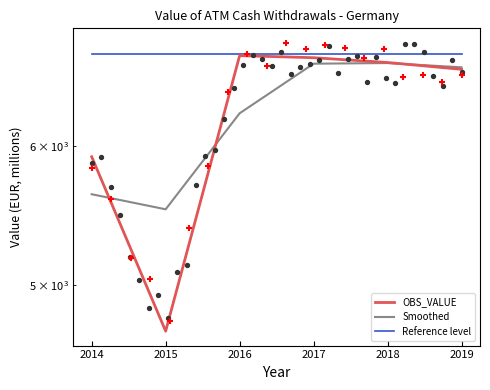

Is the value of Reference level at 2019 greater than the value of OBS_VALUE at 2016?

Yes